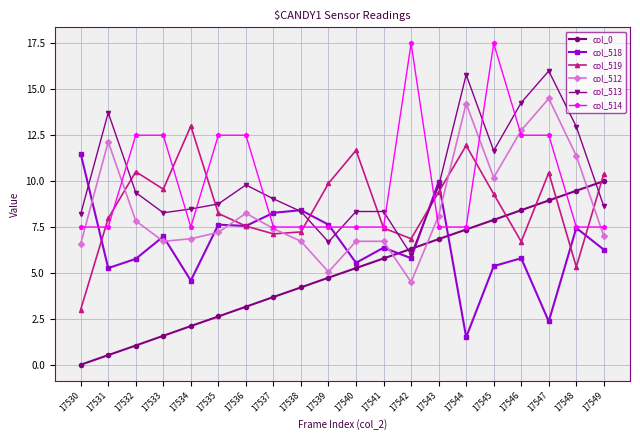

What is the difference between the highest and lowest values at 17532?

11.5